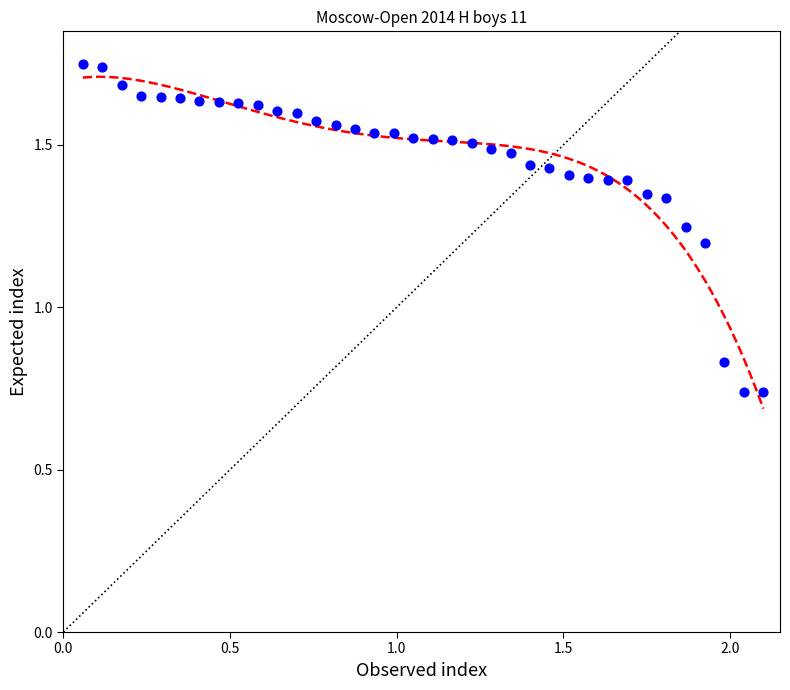

What is the range of X values (max minus min)?

2.0